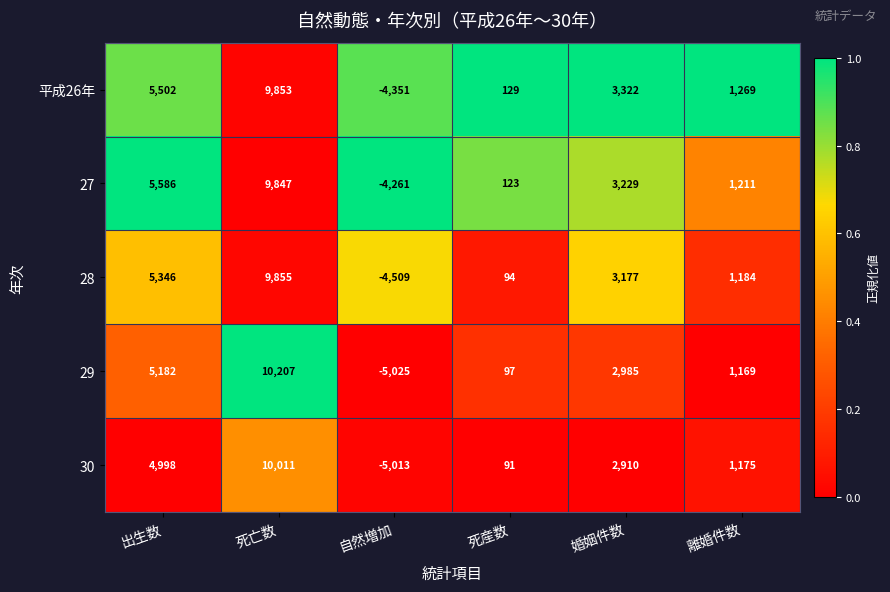

Which series has the largest total across all categories?

27